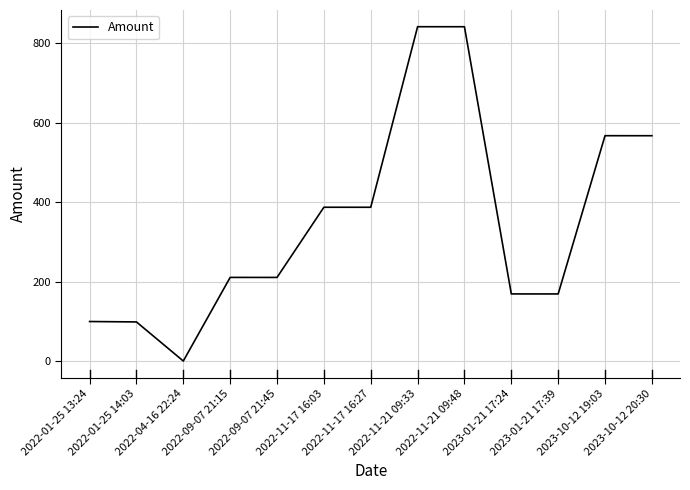

At which label does the data first exceed 210?

2022-09-07 21:15